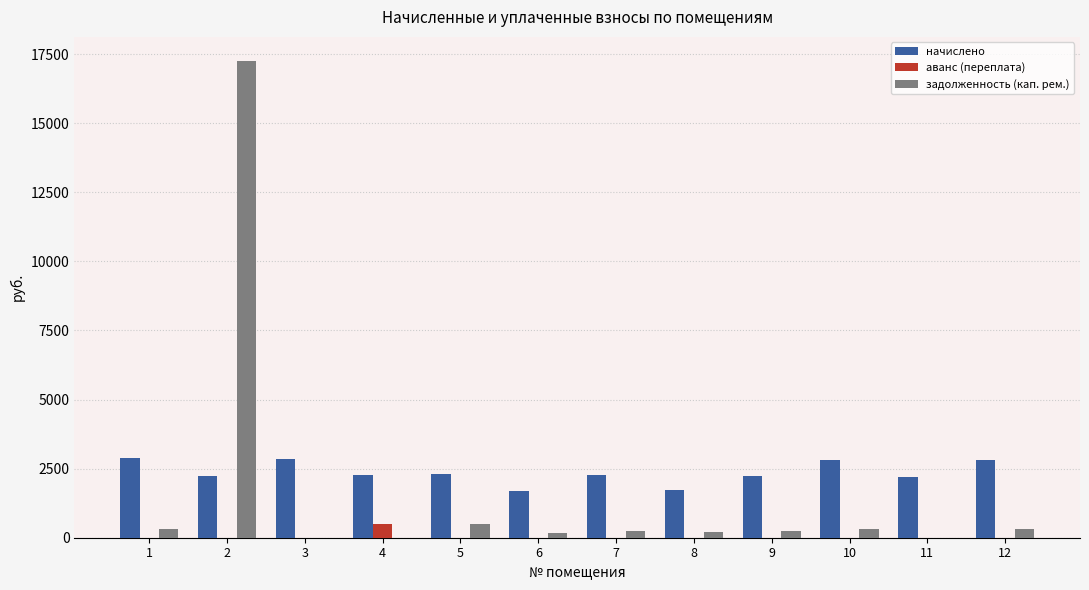

Are the bars horizontal?

No